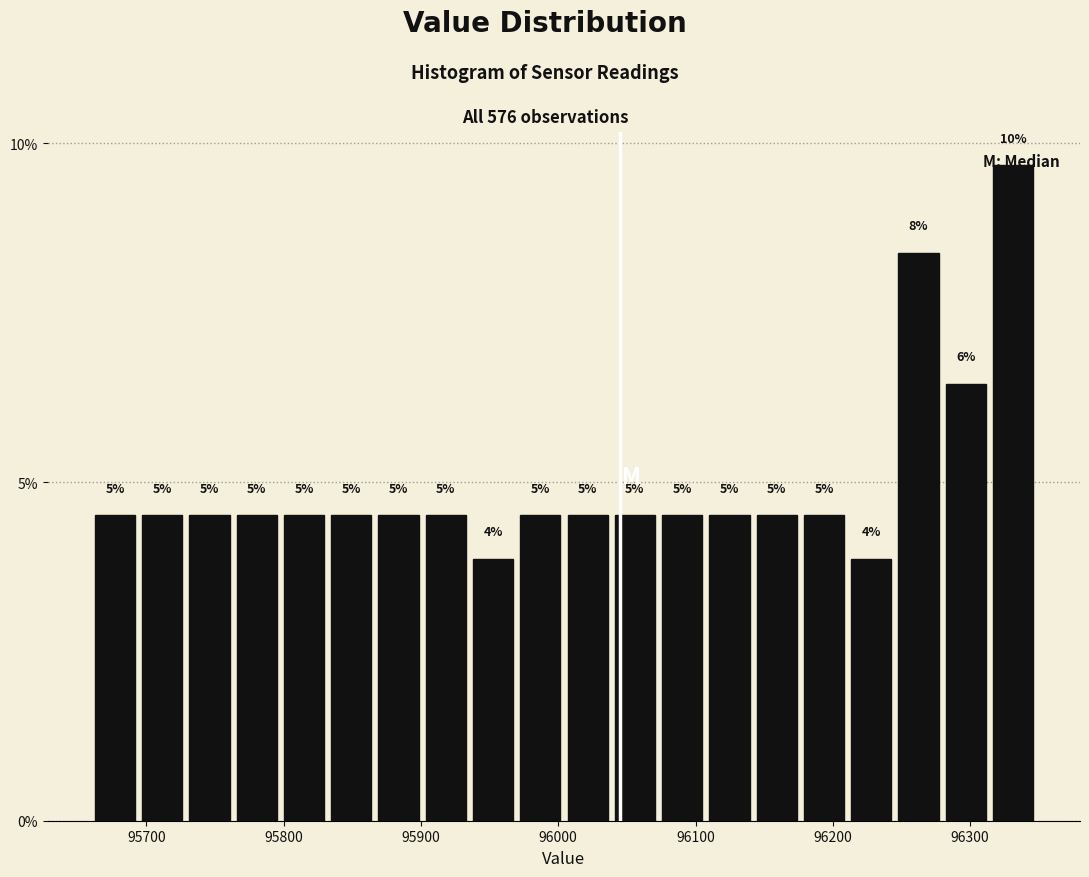

Around what value on the x-axis is the tallest bar? Give the approximate position of its centre, as read against the axis.

96330